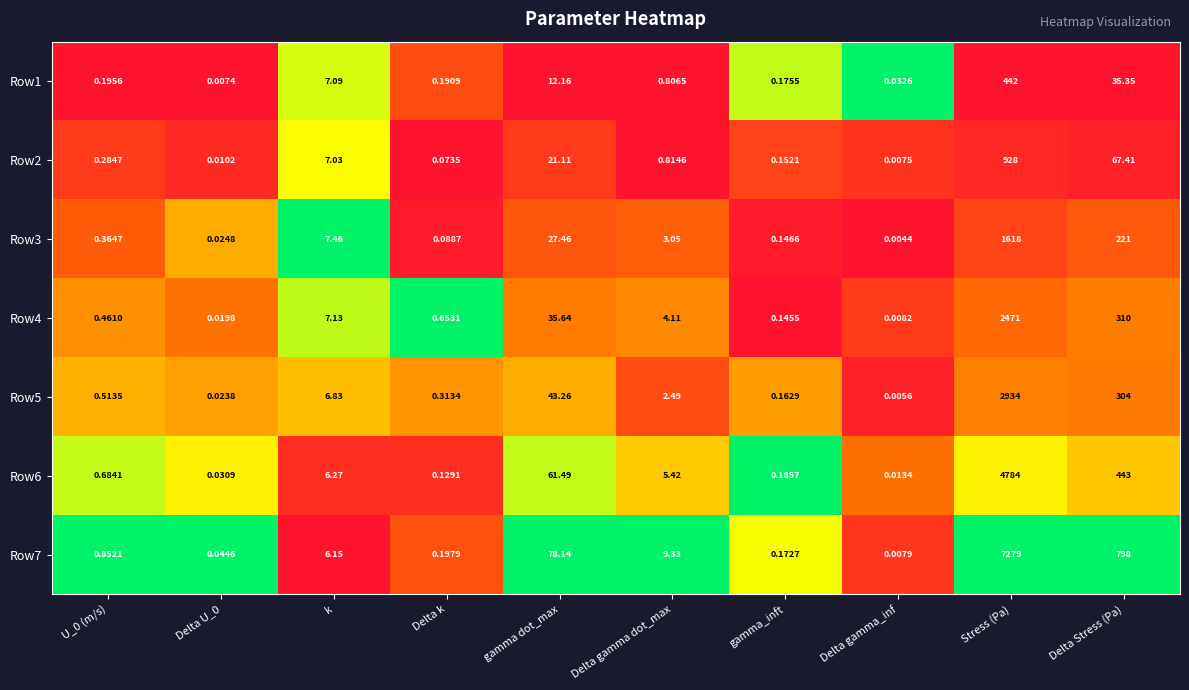

At which category is the sum across all series the highest?

Stress (Pa)